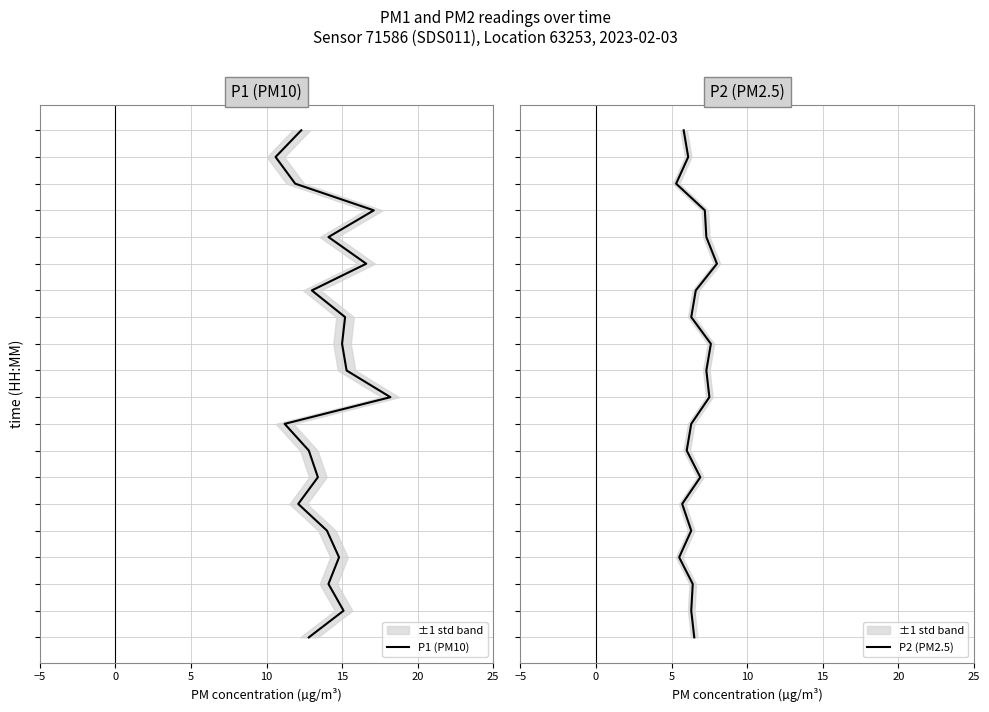

List the series in order of their peak value, highest first.

P1 (PM10), P2 (PM2.5)